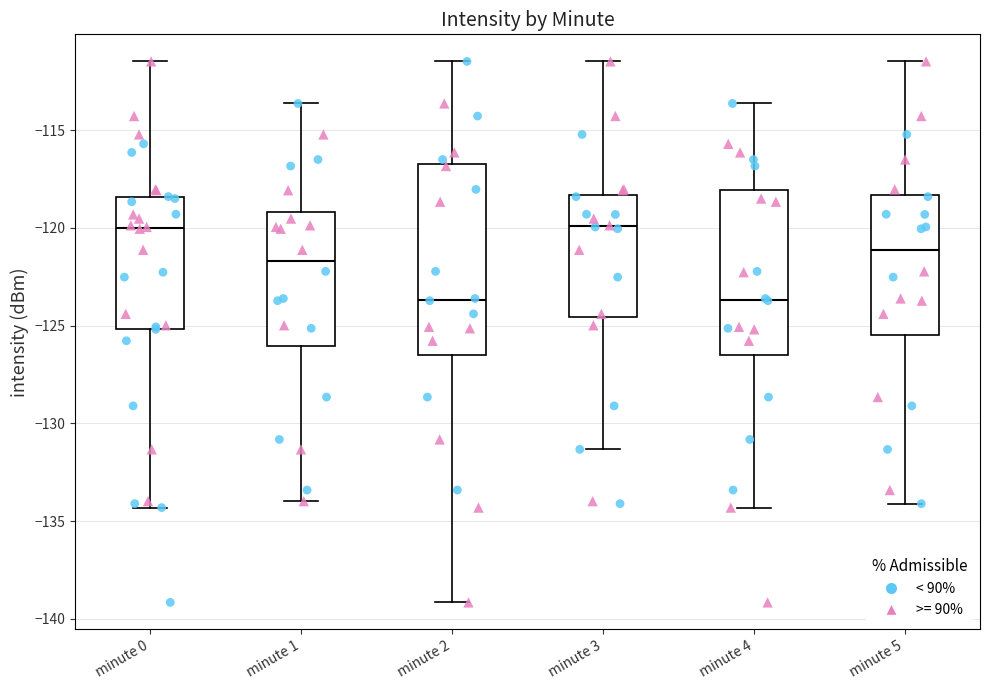

Reading left to right, transcribe this box plot: for each box, give where its median line is, the range the box spans, and where its two whiskers end, as read against the y-axis. The values are not printed on the chart, so give them approximately, as read against the axis.

minute 0: median -120.0, box -125.0 to -118.5, whiskers -134.5 to -111.5
minute 1: median -121.5, box -126.0 to -119.0, whiskers -134.0 to -113.5
minute 2: median -123.5, box -126.5 to -117.0, whiskers -139.0 to -111.5
minute 3: median -120.0, box -124.5 to -118.5, whiskers -131.5 to -111.5
minute 4: median -123.5, box -126.5 to -118.0, whiskers -134.5 to -113.5
minute 5: median -121.0, box -125.5 to -118.5, whiskers -134.0 to -111.5